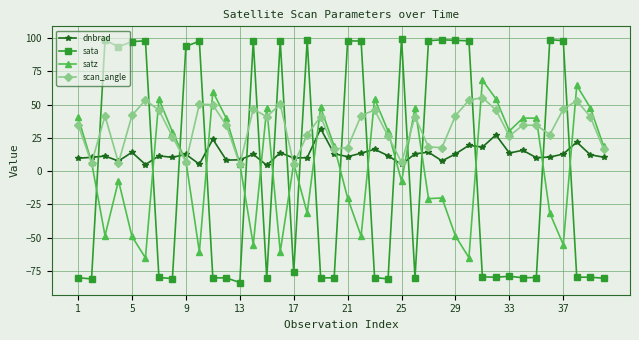

What is the lowest value of the sata series?

-83.6